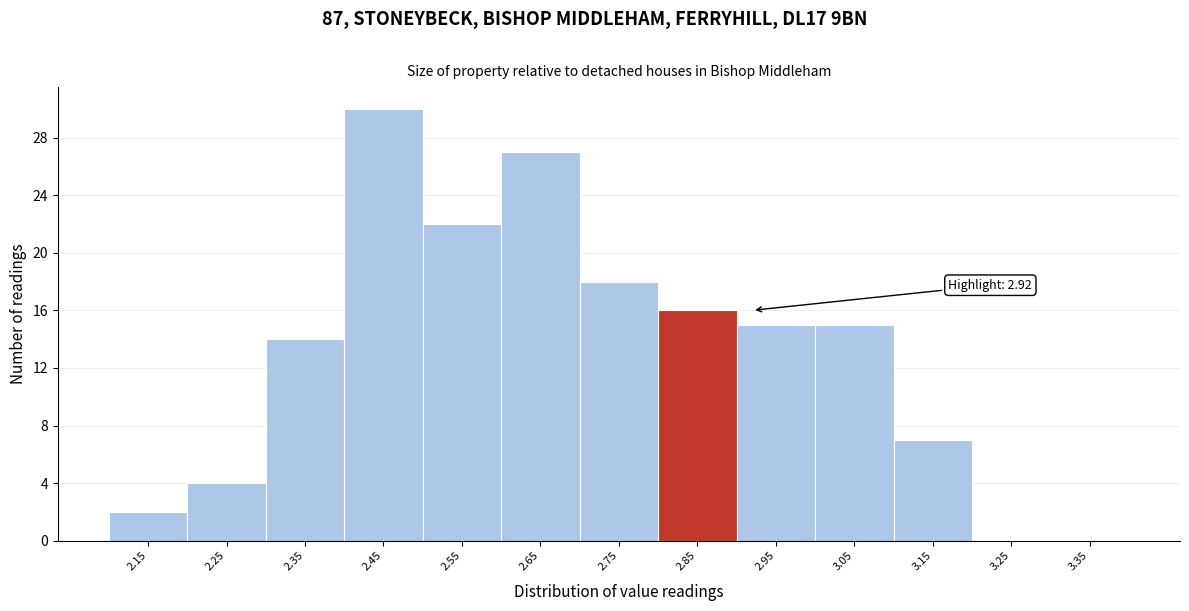

Reading left to right, list all the values displayed in this chart.

2.15=2	2.25=4	2.35=14	2.45=30	2.55=22	2.65=27	2.75=18	2.85=16	2.95=15	3.05=15	3.15=7	3.25=0	3.35=0